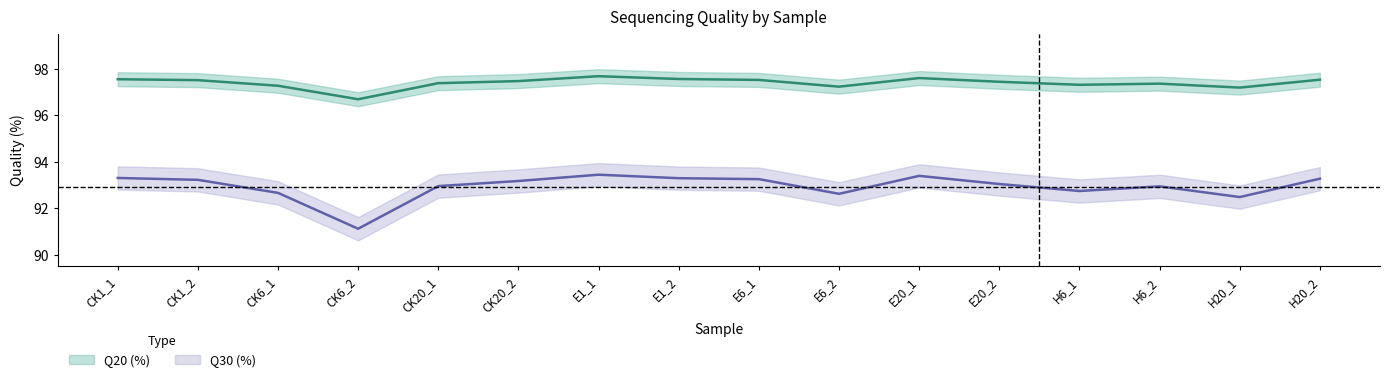

What is the maximum value shown in the chart?

97.7